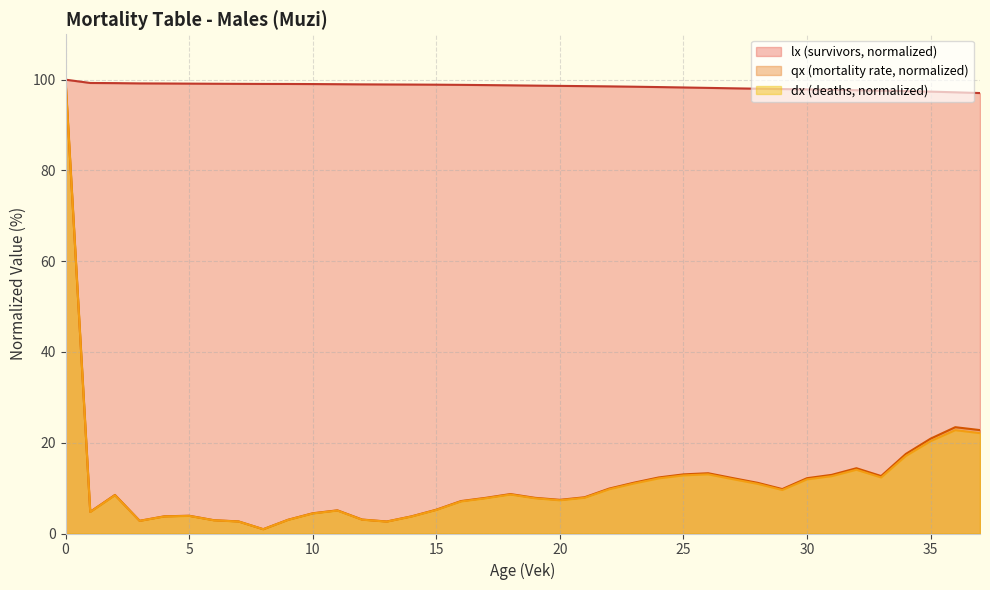

What is the sum of the lx values at 37 and 8?

196.1